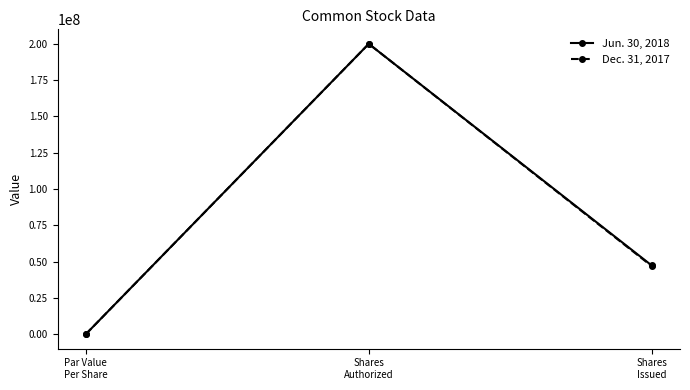

List the series in order of their overall mean, highest first.

Jun. 30, 2018, Dec. 31, 2017